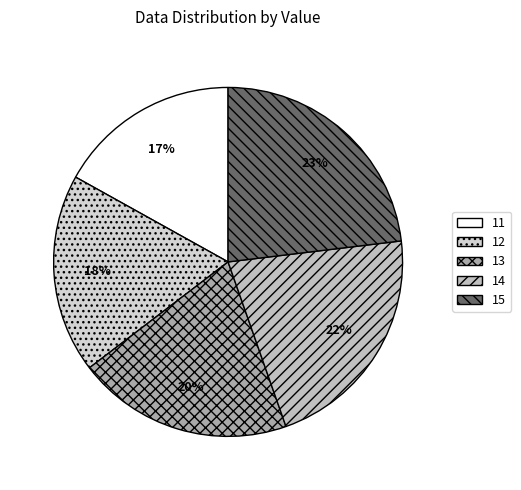

The 13 slice represents 27% of the pie. True or false?

False